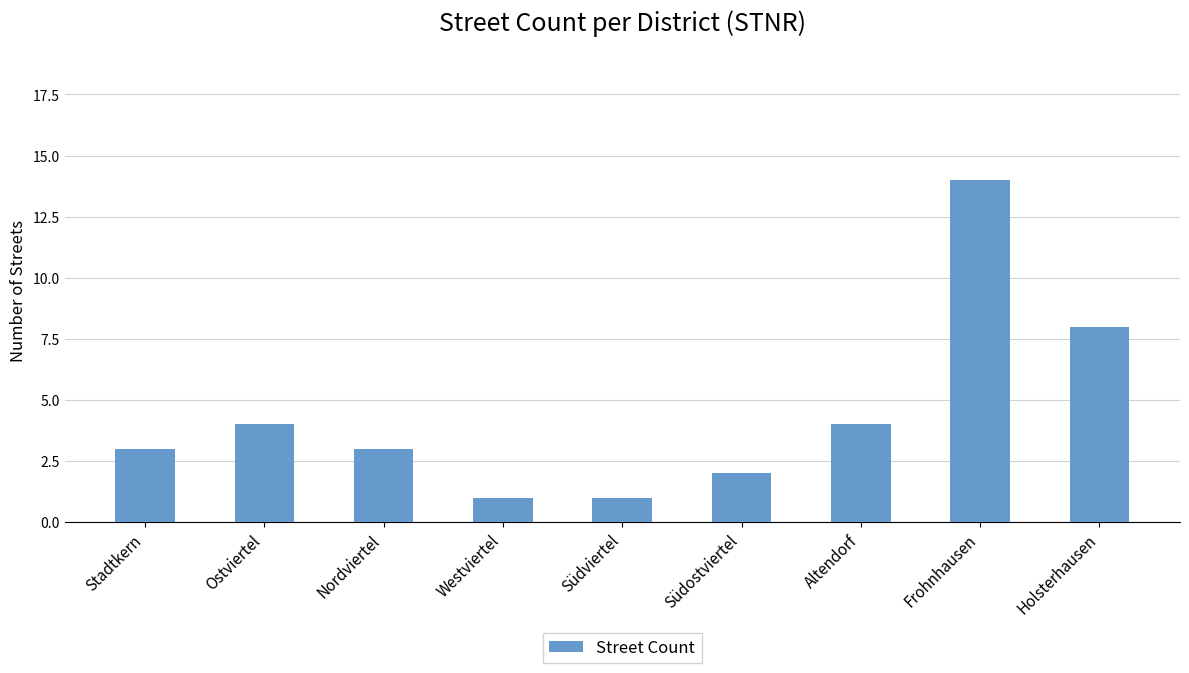

The chart shows a value of 2 at Südviertel. True or false?

False